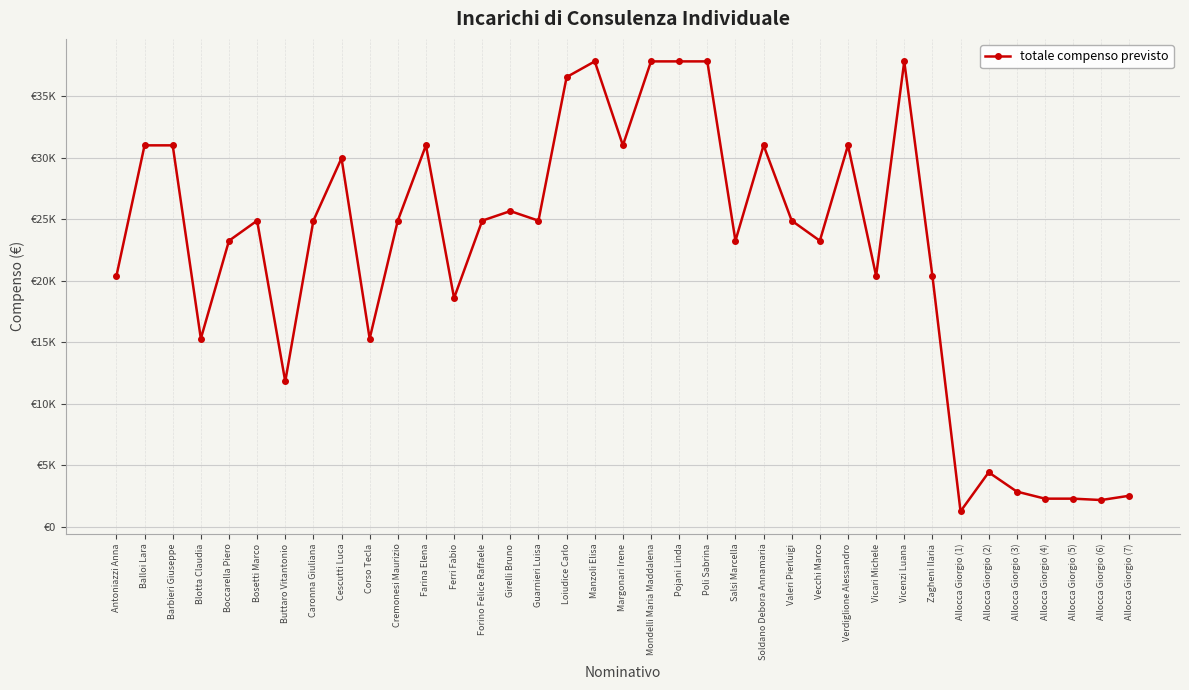

What is the difference between the values at Cescutti Luca and Allocca Giorgio (6)?

27774.3